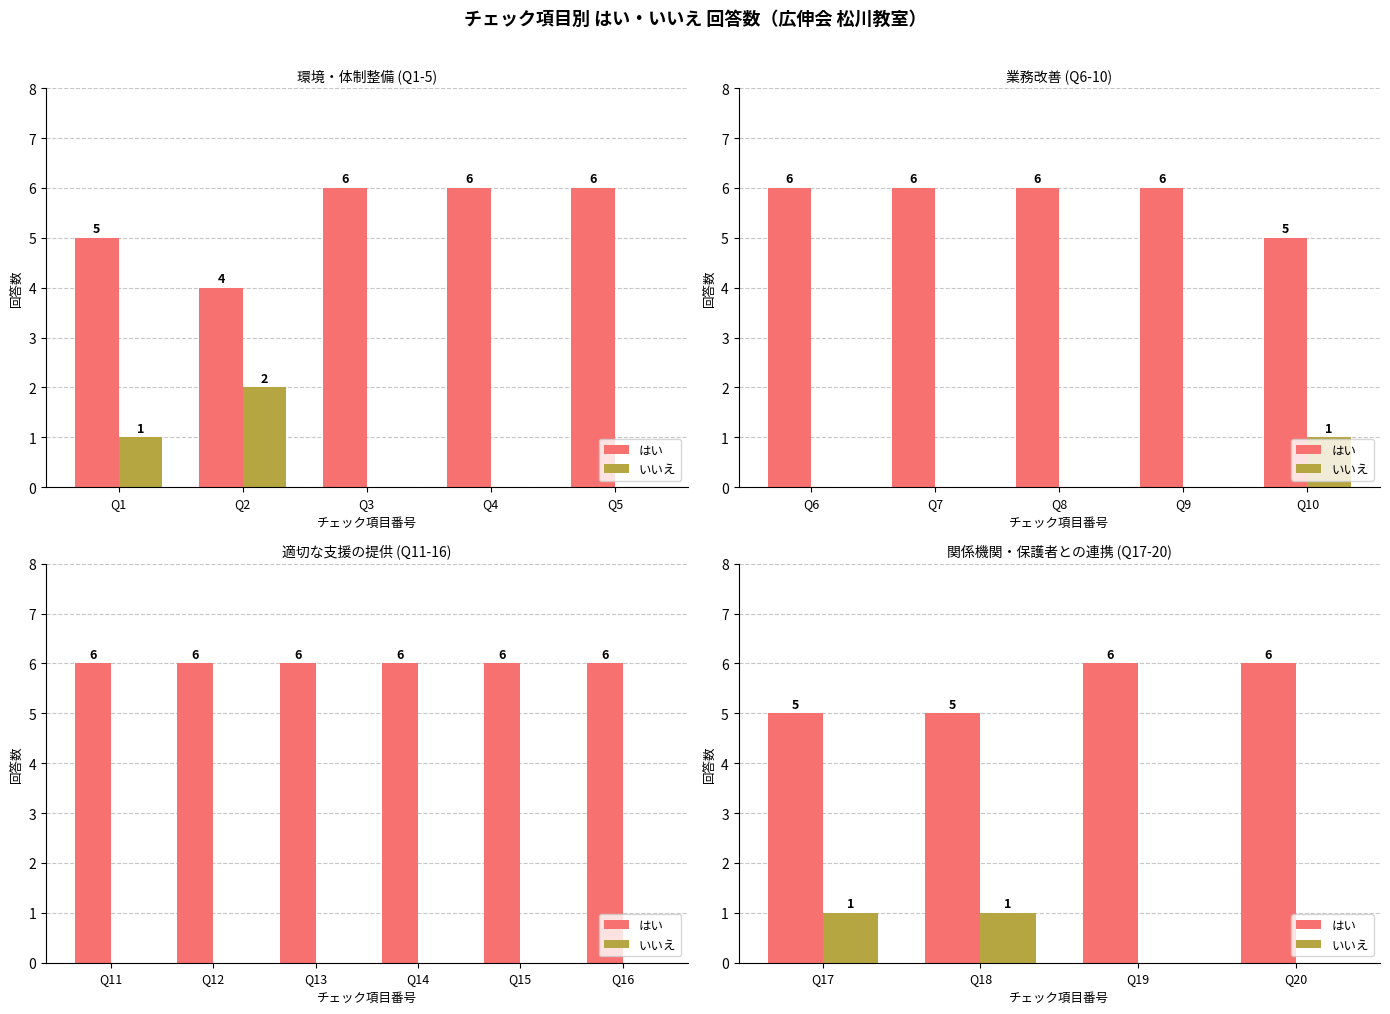

Reading right to left, what are all the values shown in this chart?

はい: 6	6	5	5
いいえ: 0	0	1	1